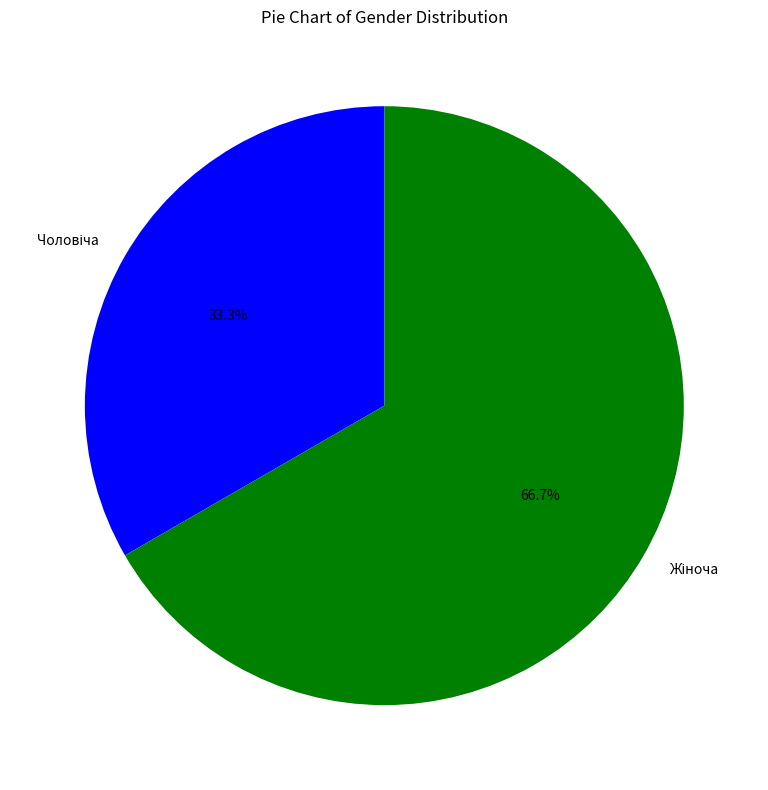

Is there a majority slice in this chart?

Yes